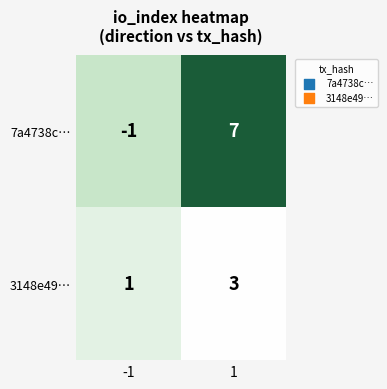

At which category is the sum across all series the highest?

1